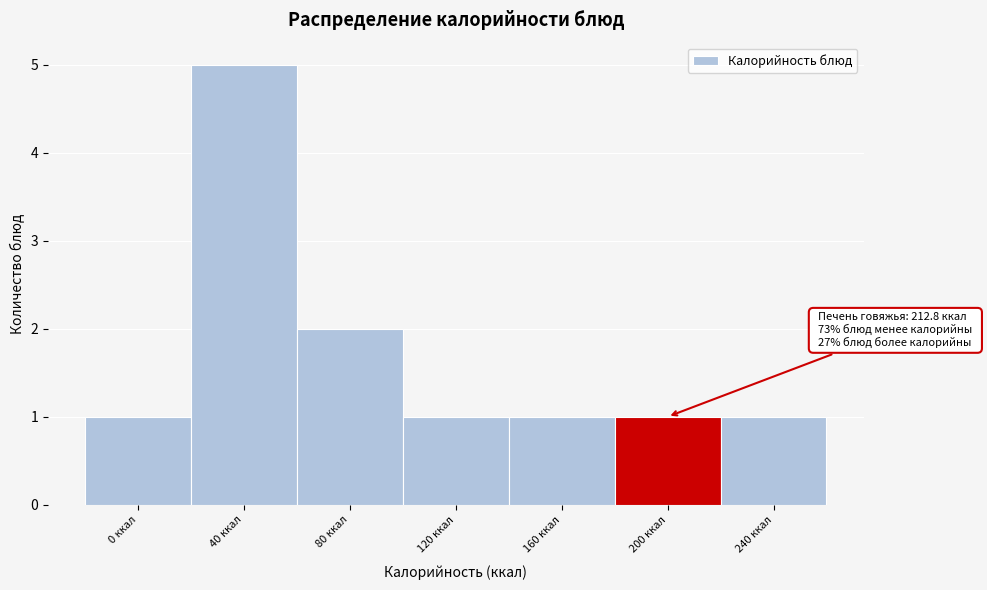

Reading left to right, transcribe all the data shown in this chart.

1	5	2	1	1	1	1